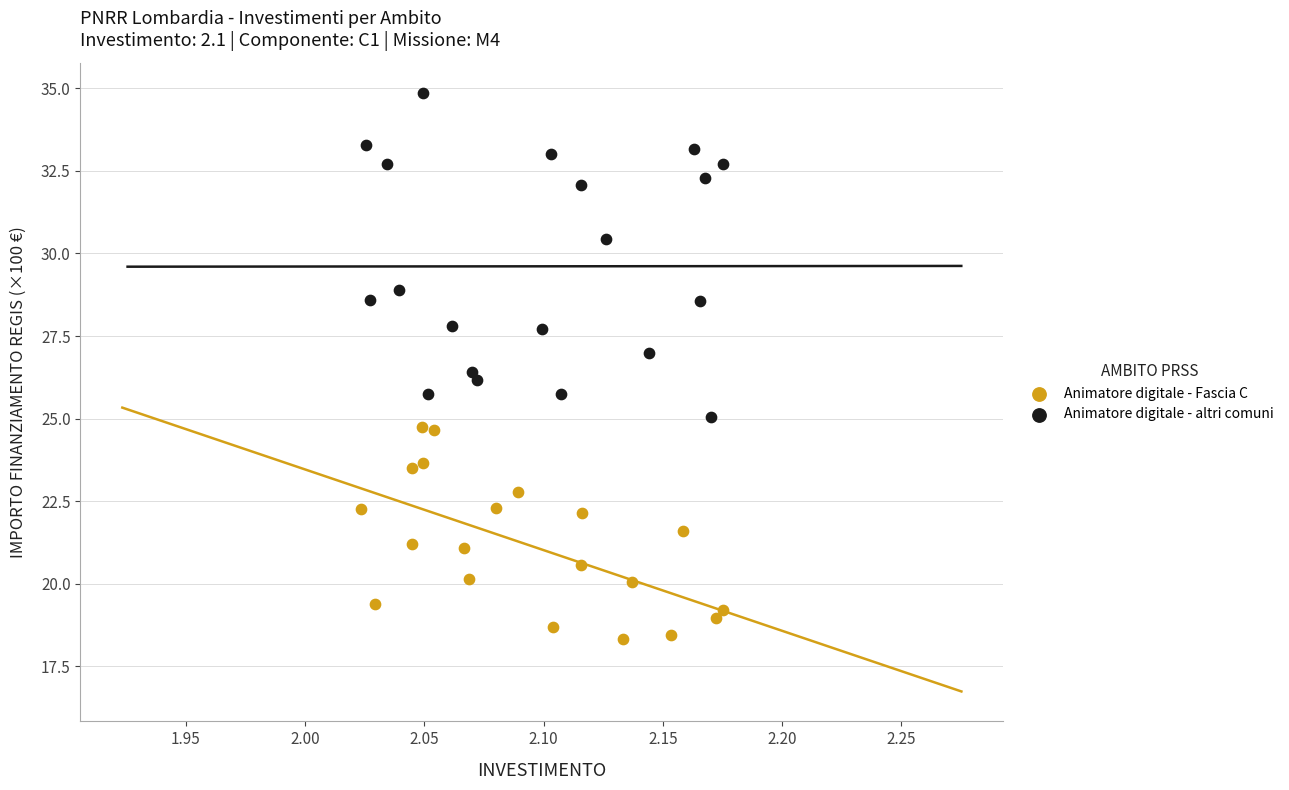

Which series contains the lowest Y value?

Animatore digitale - Fascia C